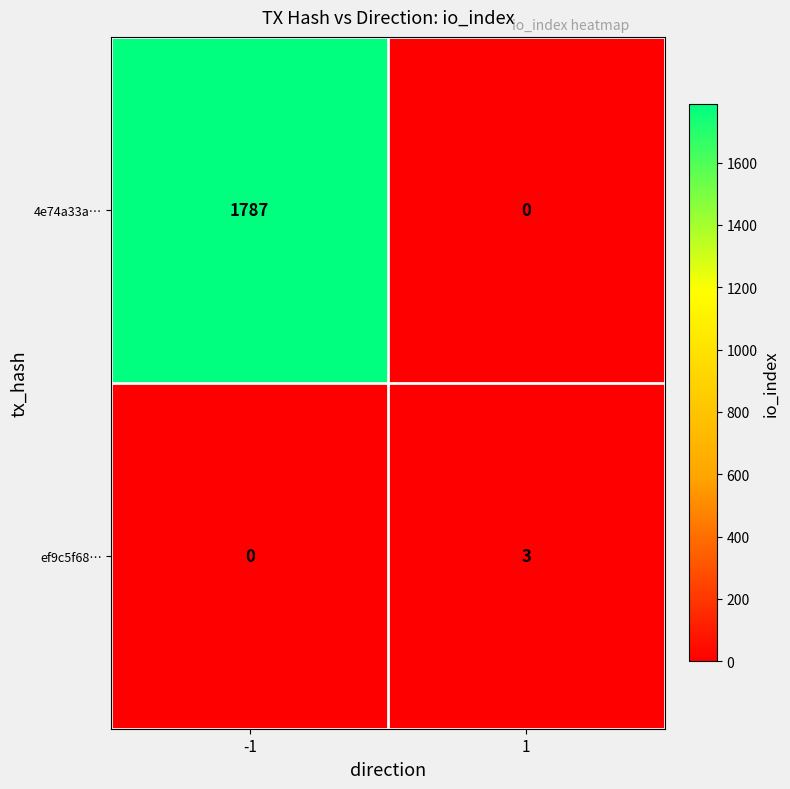

What is the difference between the ef9c5f68… values at -1 and 1?

3